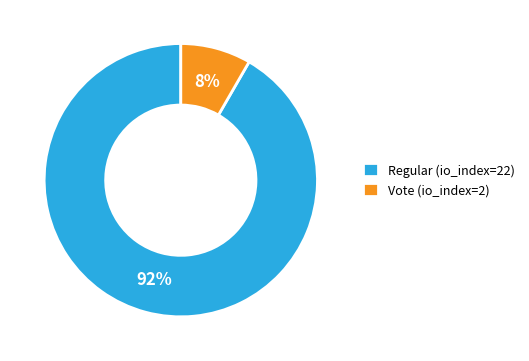

Is it true that Vote (io_index=2) is 8% of the pie?

True